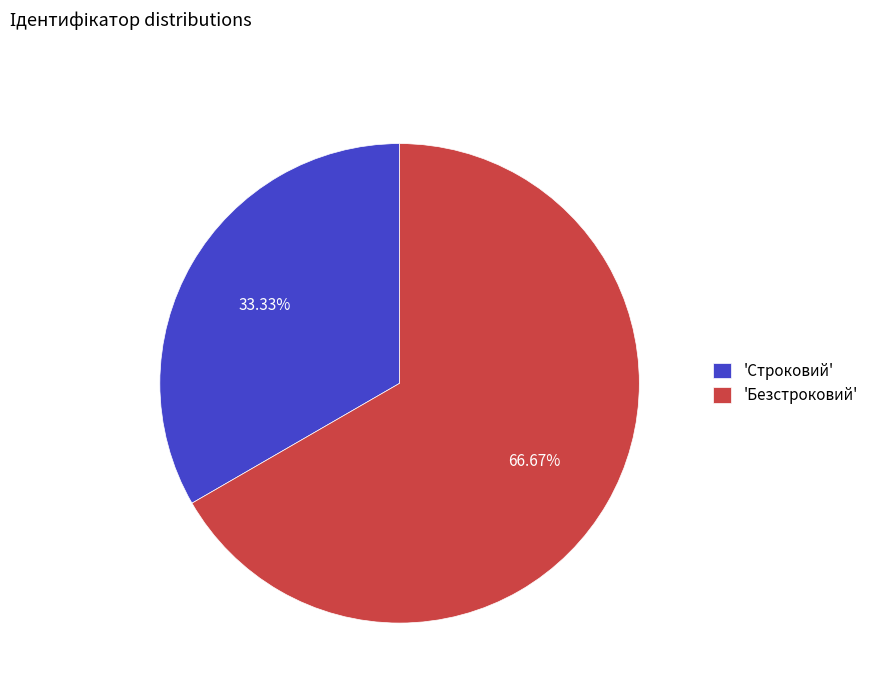

Combined, do 'Безстроковий' and 'Строковий' account for over 50%?

Yes